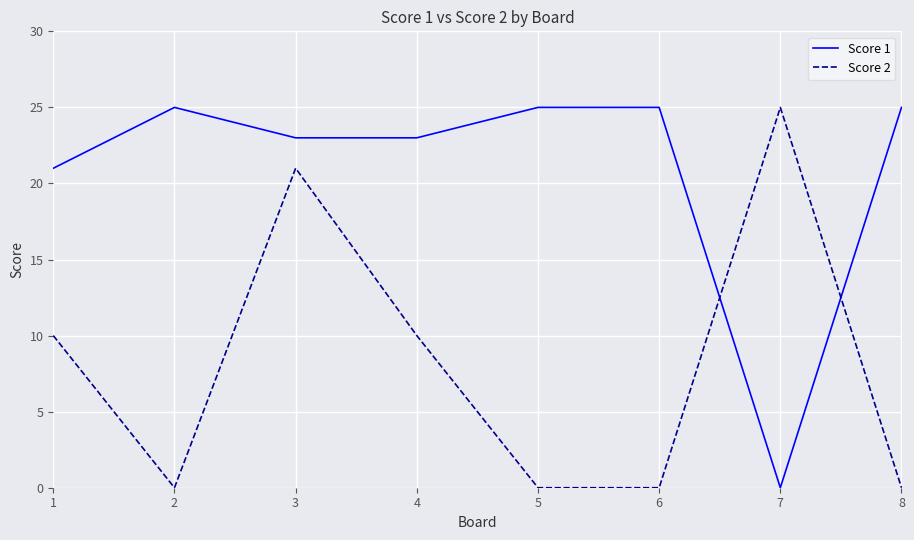

What is the difference between the highest and lowest values at 5?

25